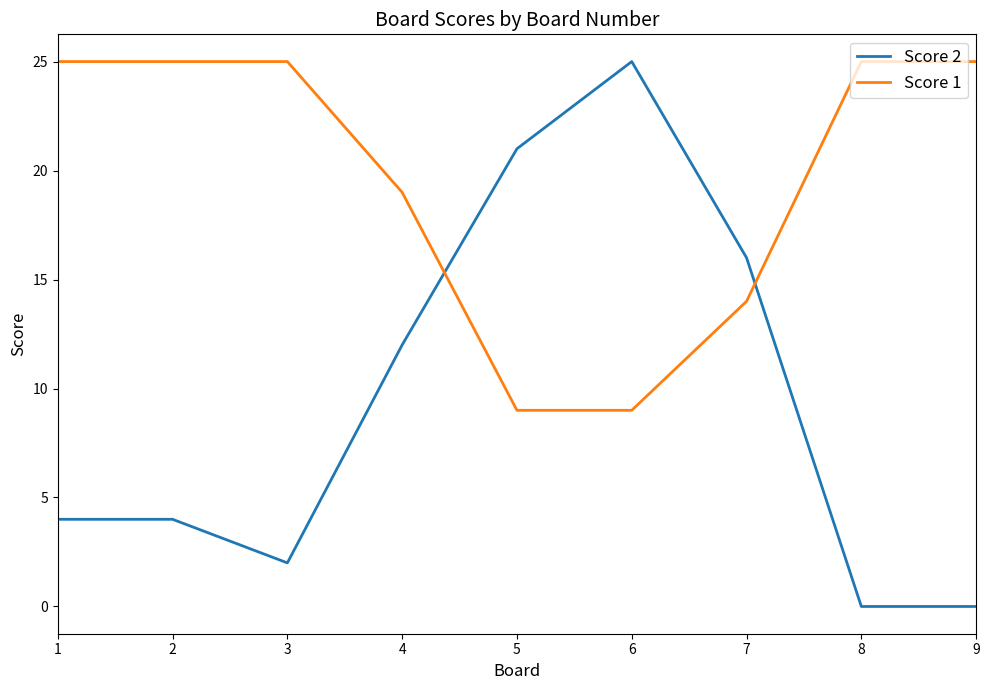

Which series has the widest spread of values?

Score 2